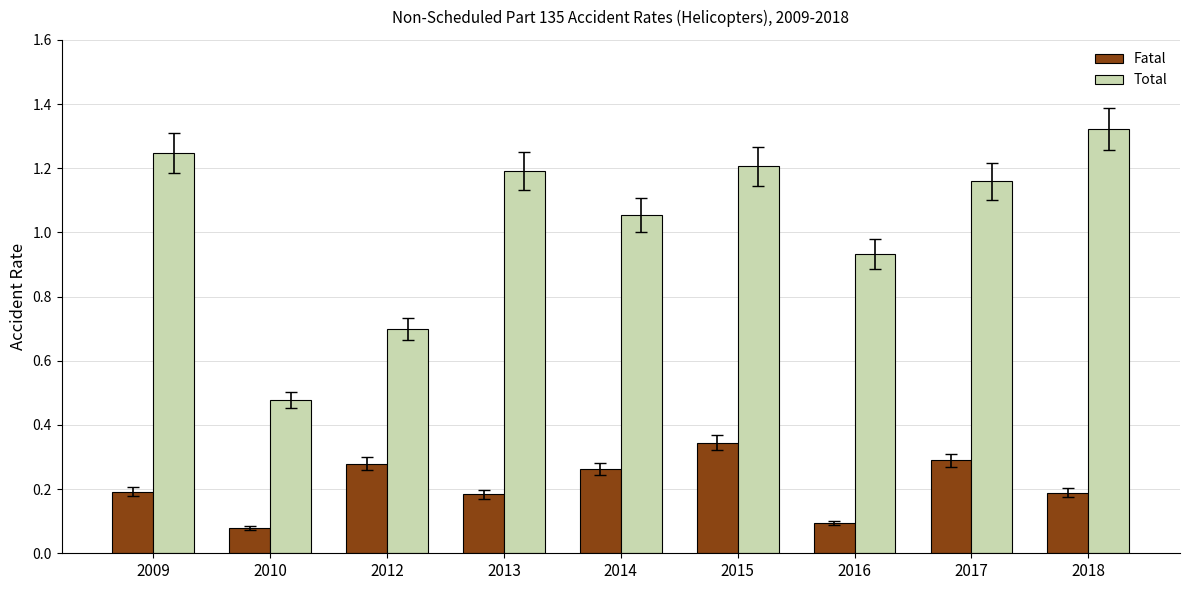

List the labels in order of Total value, largest first.

2018, 2009, 2015, 2013, 2017, 2014, 2016, 2012, 2010